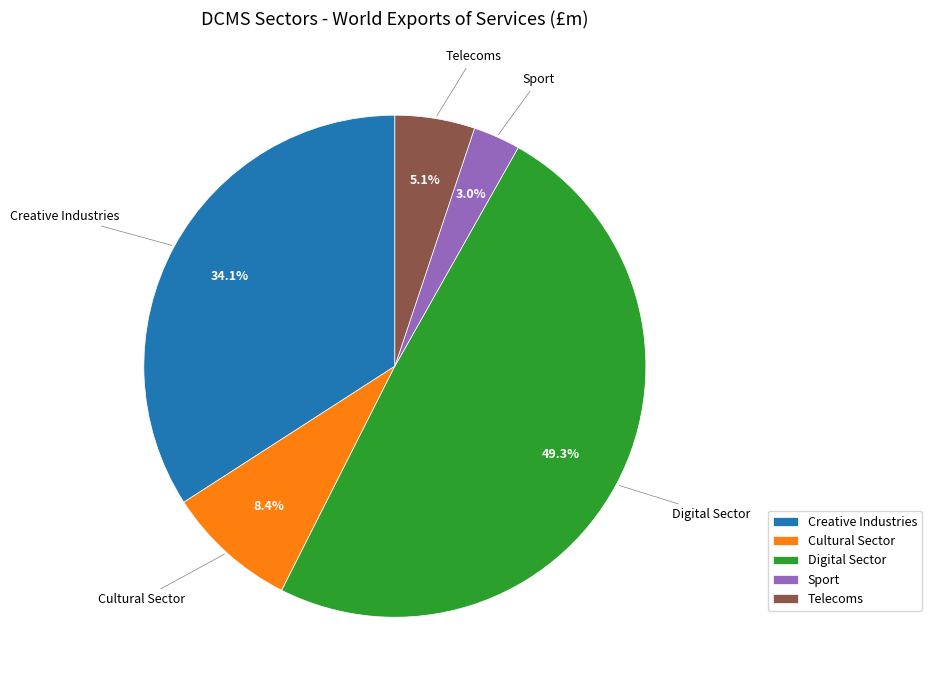

Rank the categories by value from highest to lowest.

Digital Sector, Creative Industries, Cultural Sector, Telecoms, Sport